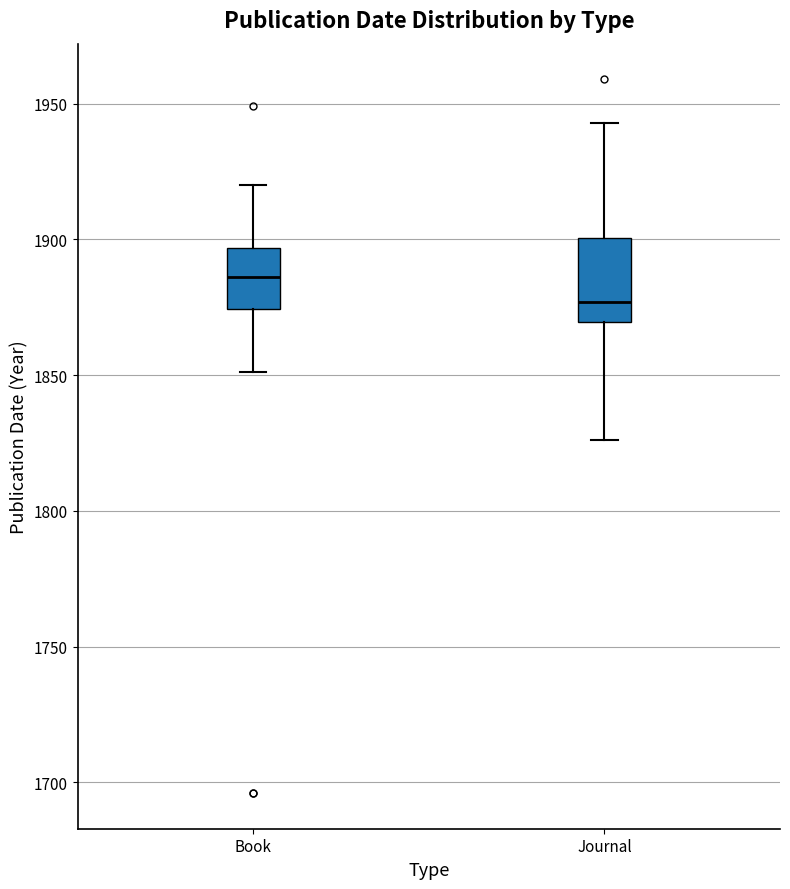

Reading left to right, transcribe this box plot: for each box, give where its median line is, the range the box spans, and where its two whiskers end, as read against the y-axis. The values are not printed on the chart, so give them approximately, as read against the axis.

Book: median 1885, box 1875 to 1895, whiskers 1850 to 1920
Journal: median 1875, box 1870 to 1900, whiskers 1825 to 1945